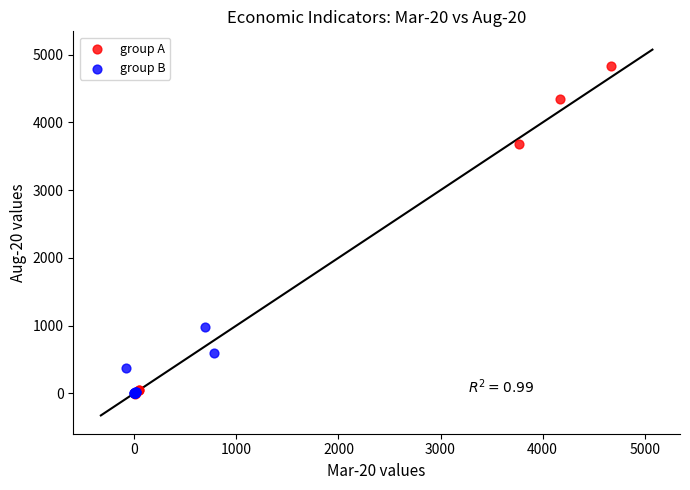

Which series has the widest spread of Y values?

group A